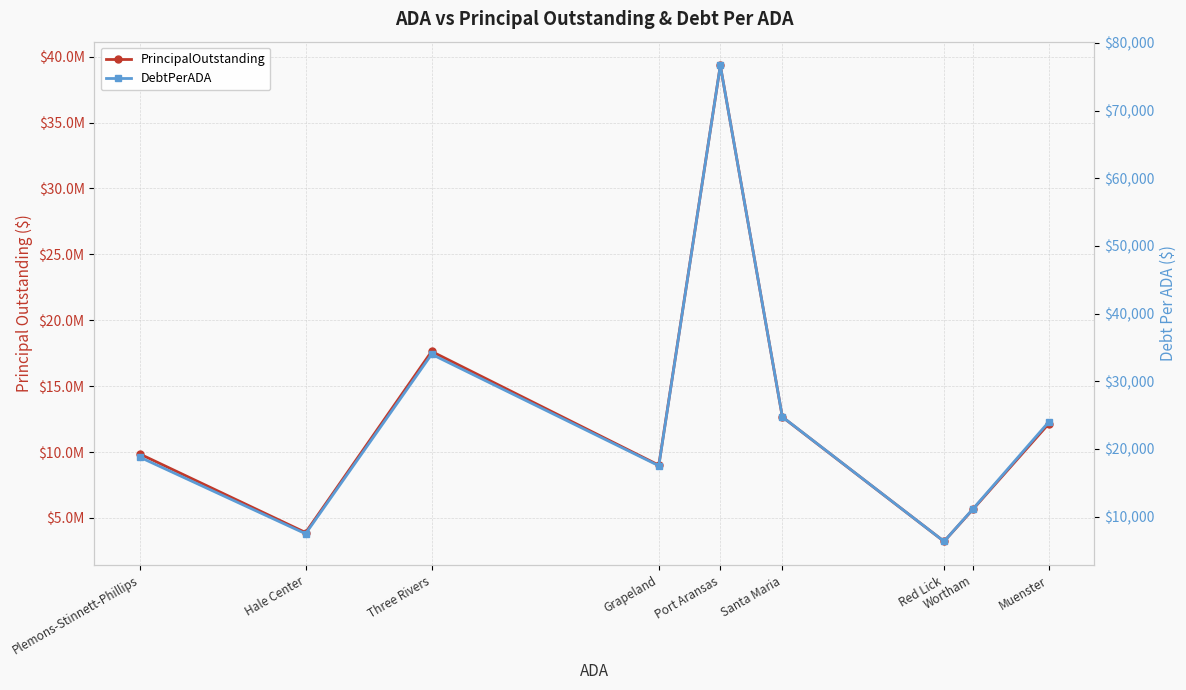

What is the label of the 1st point from the left?

Plemons-Stinnett-Phillips